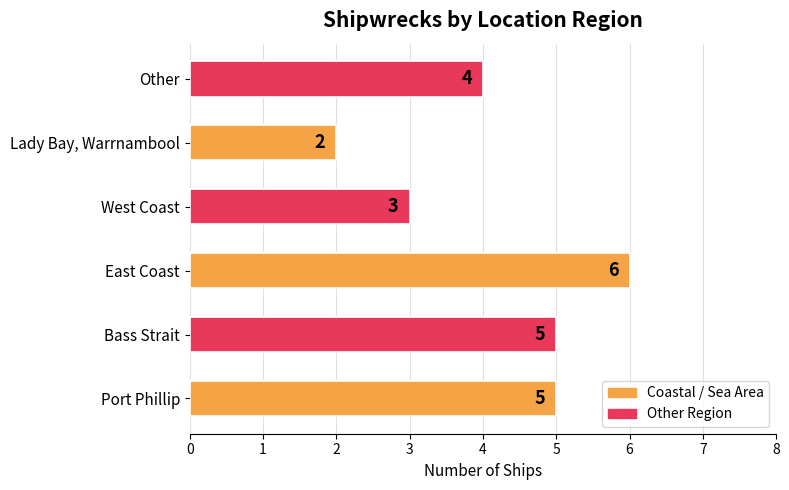

Is it true that the value at Bass Strait is 2?

False